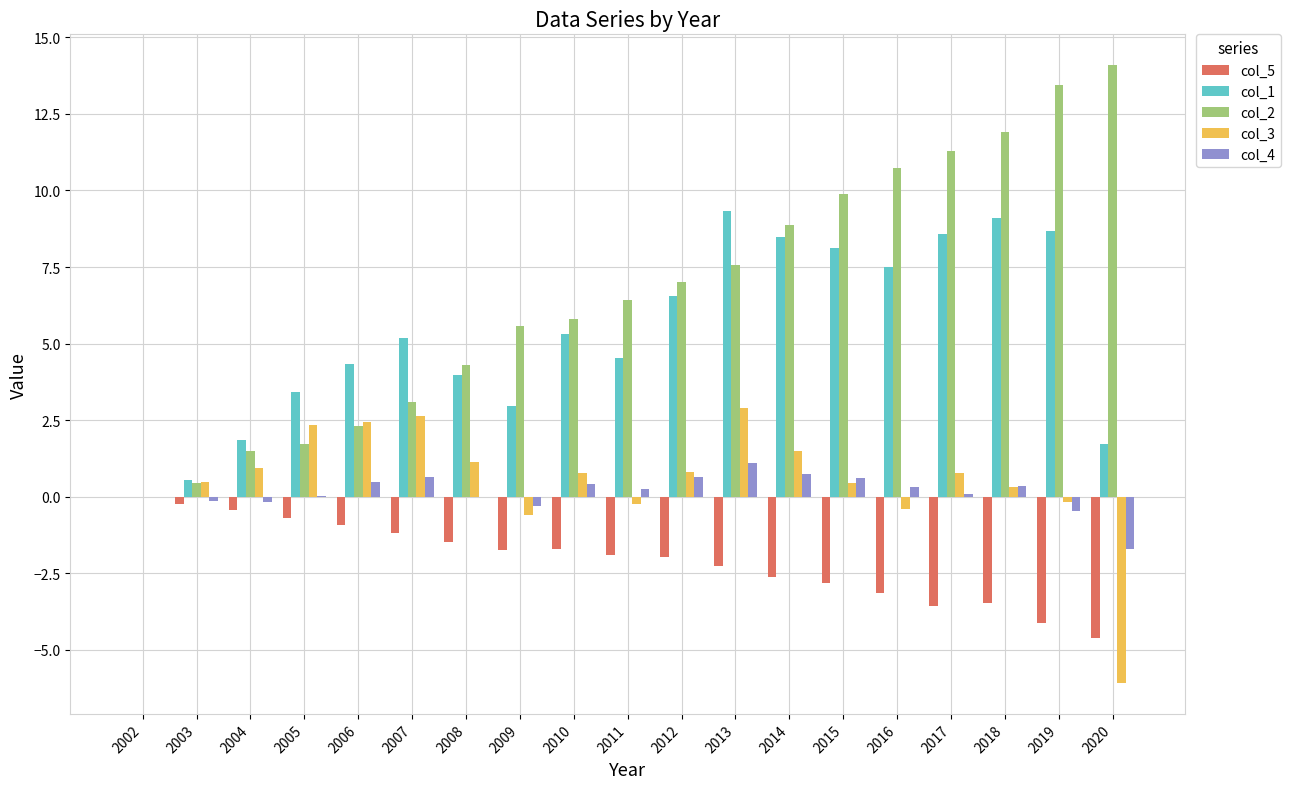

What is the greatest value displayed?

14.1